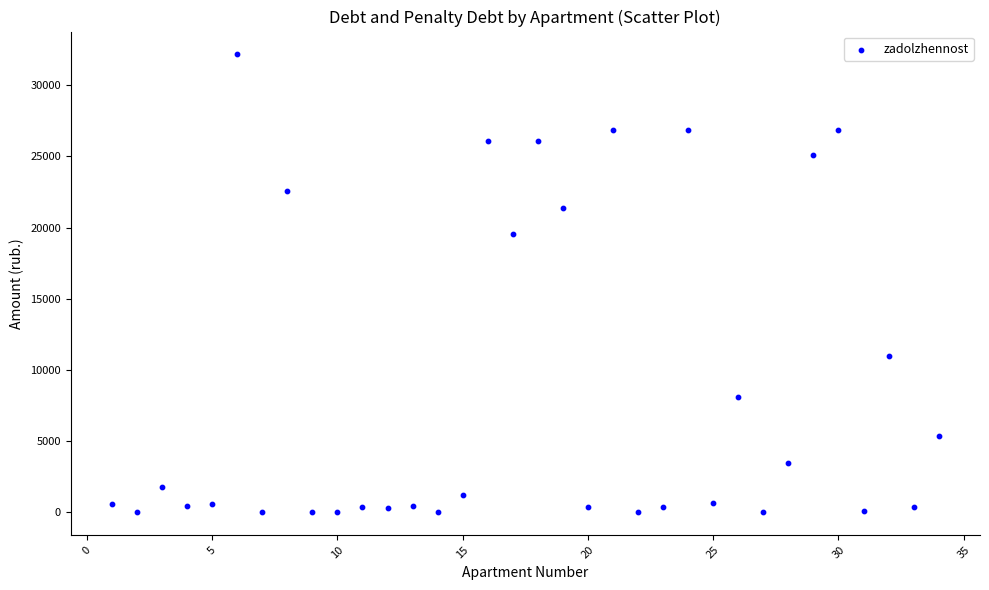

What Y value in the scatter plot is closest to 16086?

19578.1